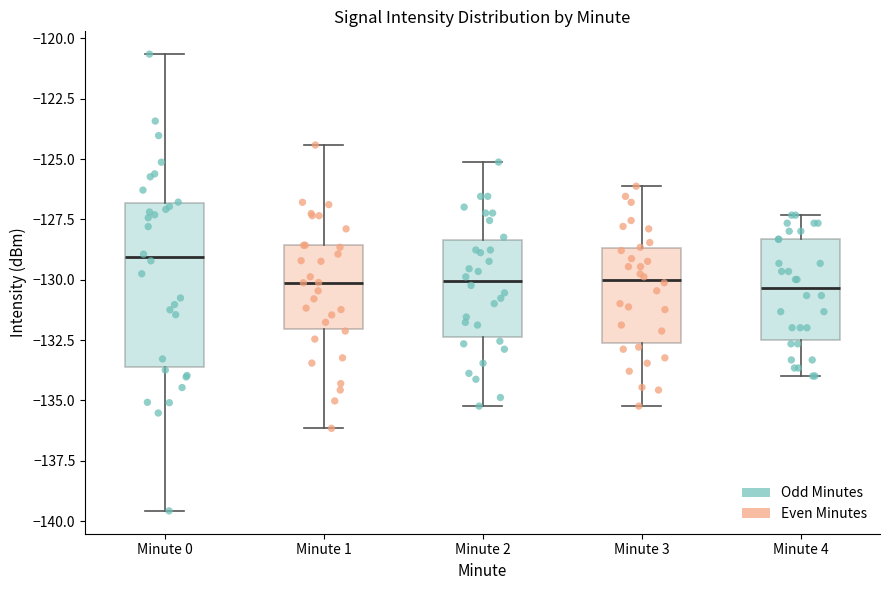

Reading left to right, read every box against the y-axis: the position of its median line, the range the box covers, and the ends of its whiskers. The values are not printed on the chart, so give them approximately, as read against the axis.

Minute 0: median -129.0, box -133.5 to -127.0, whiskers -139.5 to -120.5
Minute 1: median -130.0, box -132.0 to -128.5, whiskers -136.0 to -124.5
Minute 2: median -130.0, box -132.5 to -128.5, whiskers -135.0 to -125.0
Minute 3: median -130.0, box -132.5 to -128.5, whiskers -135.0 to -126.0
Minute 4: median -130.5, box -132.5 to -128.5, whiskers -134.0 to -127.5